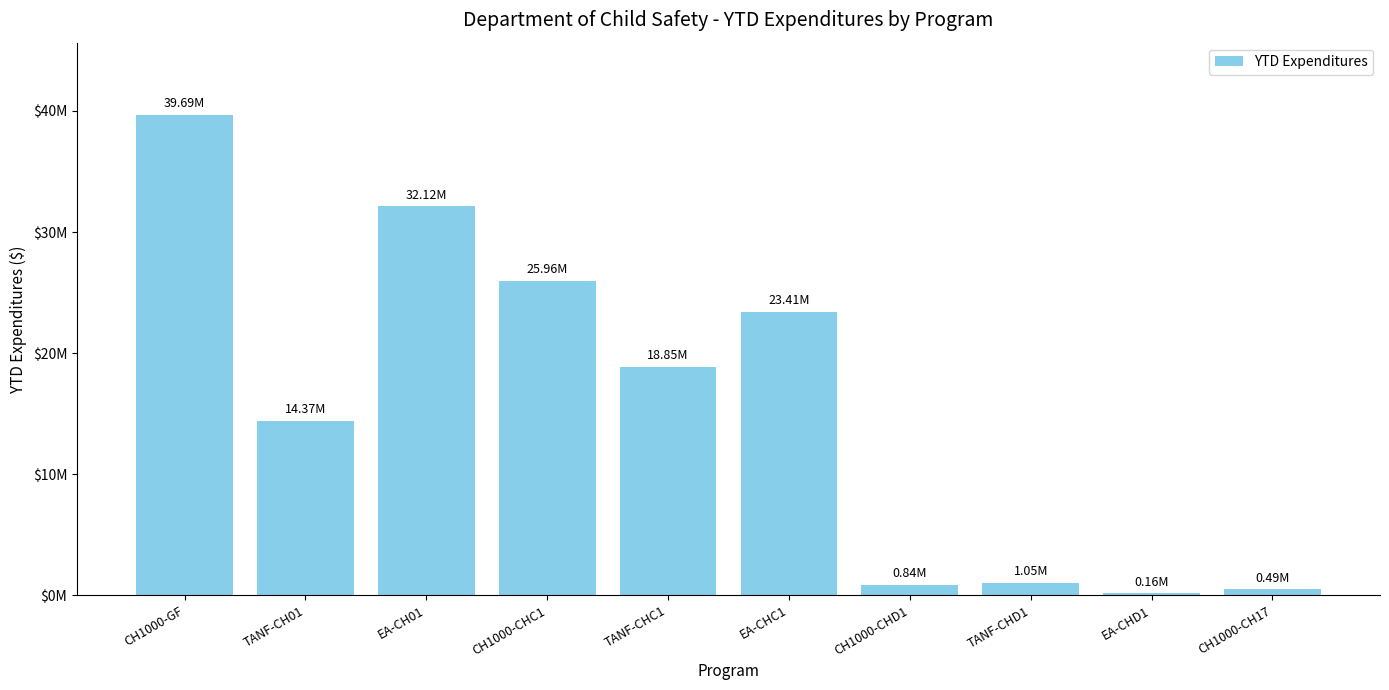

What is the label of the 6th bar from the left?

EA-CHC1